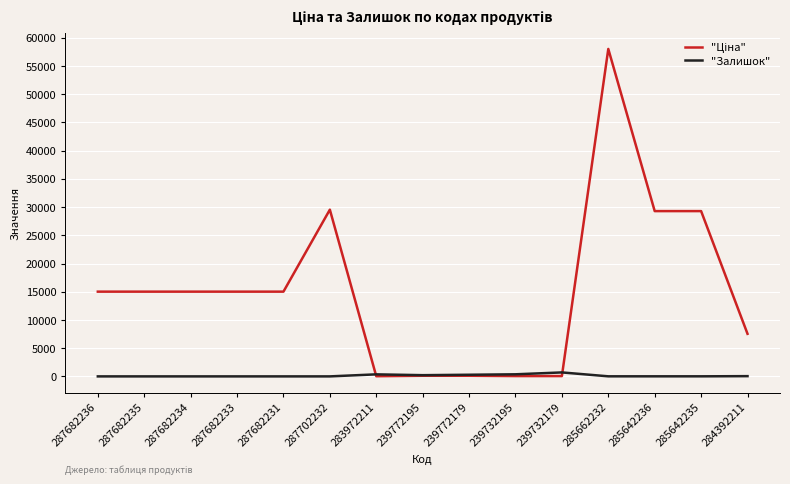

What is the greatest value displayed?

58037.0